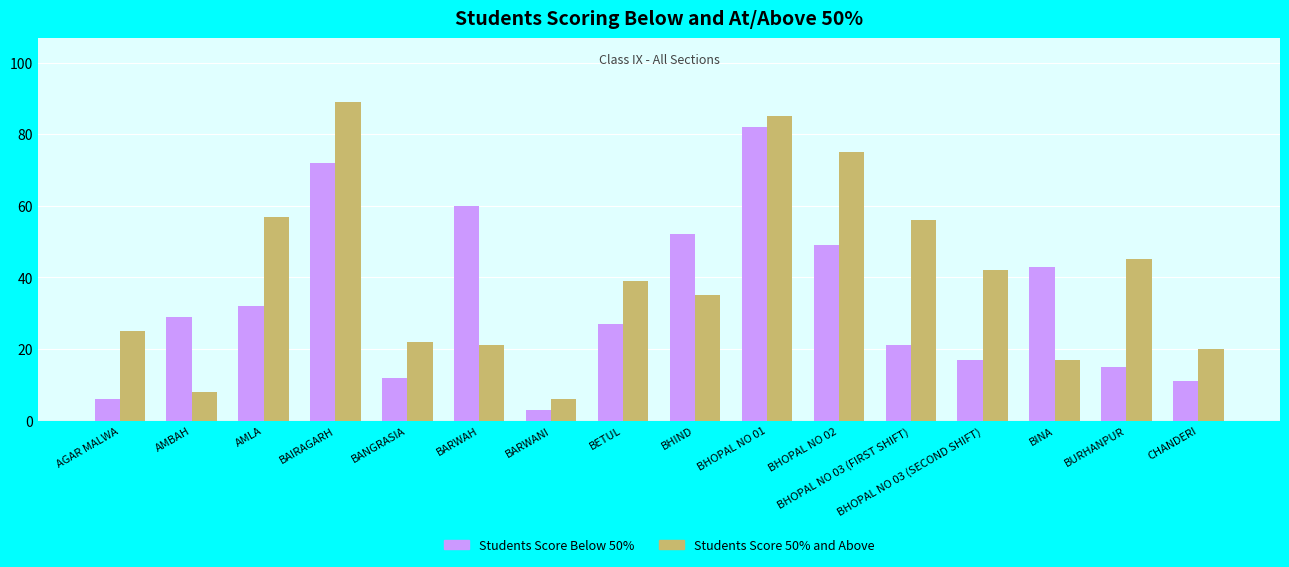

At how many categories does at least one series exceed 78?

2